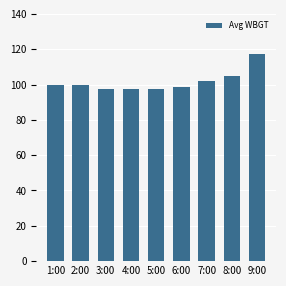

What is the smallest value displayed?

97.5